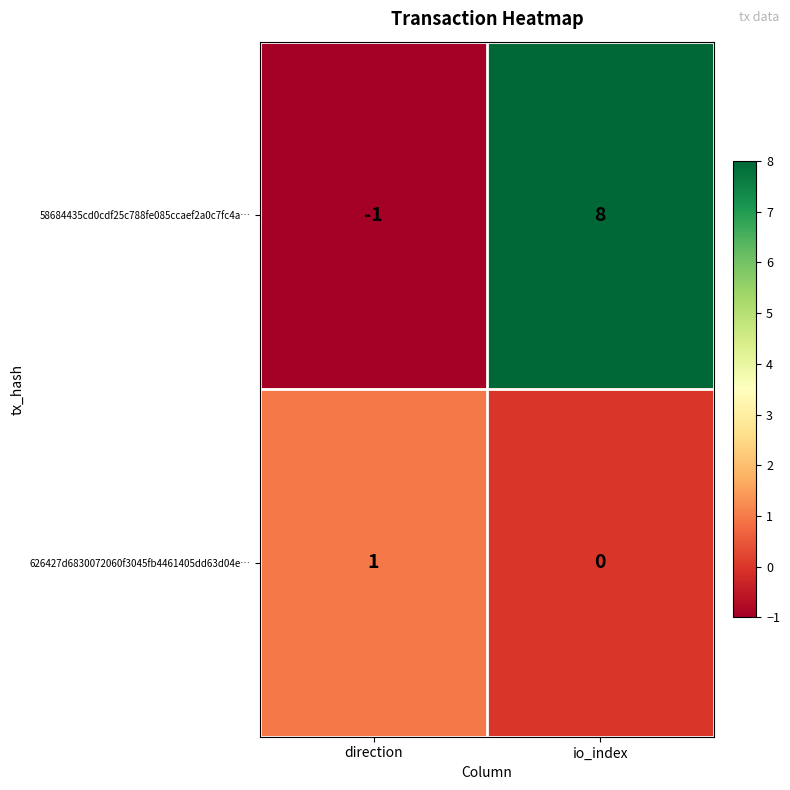

At which label does 58684435cd0cdf25c788fe085ccaef2a0c7fc4a… reach its peak?

io_index